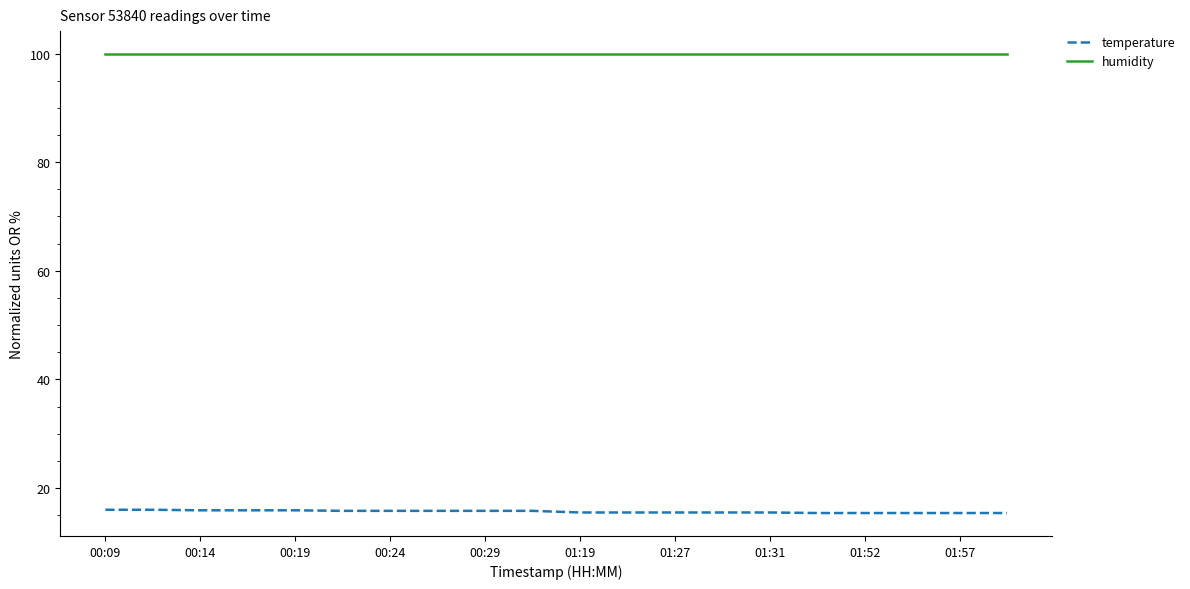

List the series in order of their peak value, highest first.

humidity, temperature